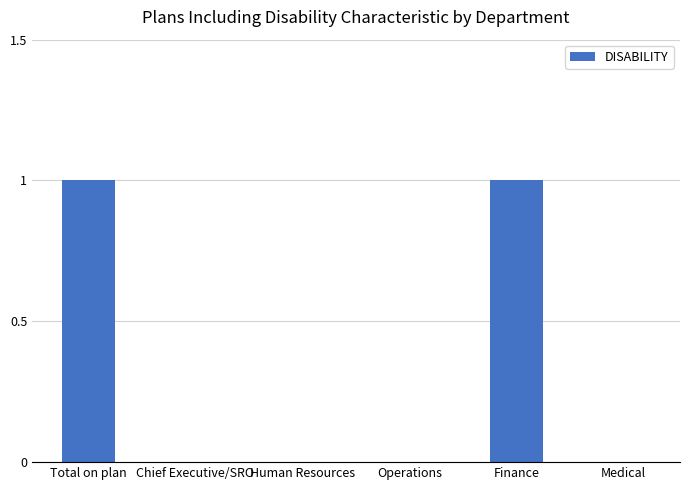

Reading left to right, what are all the values shown in this chart?

1	0	0	0	1	0